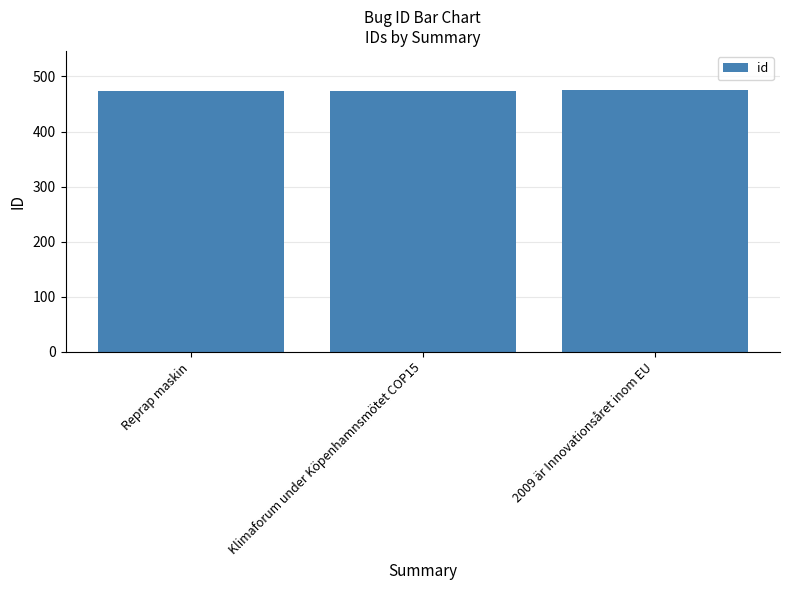

What is the greatest value displayed?

475